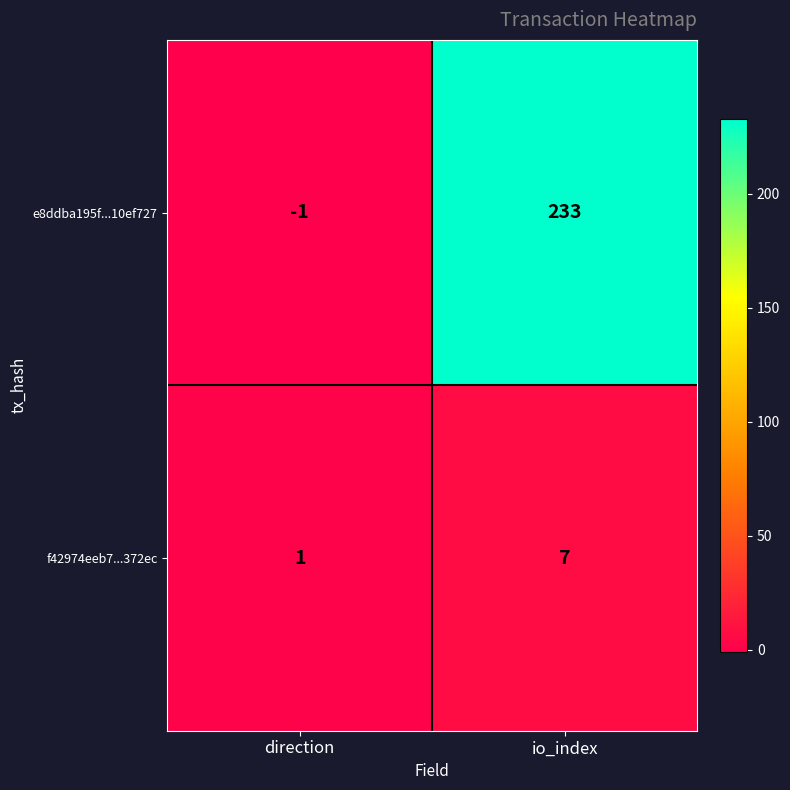

What is the sum of the e8ddba195f...10ef727 values at direction and io_index?

232